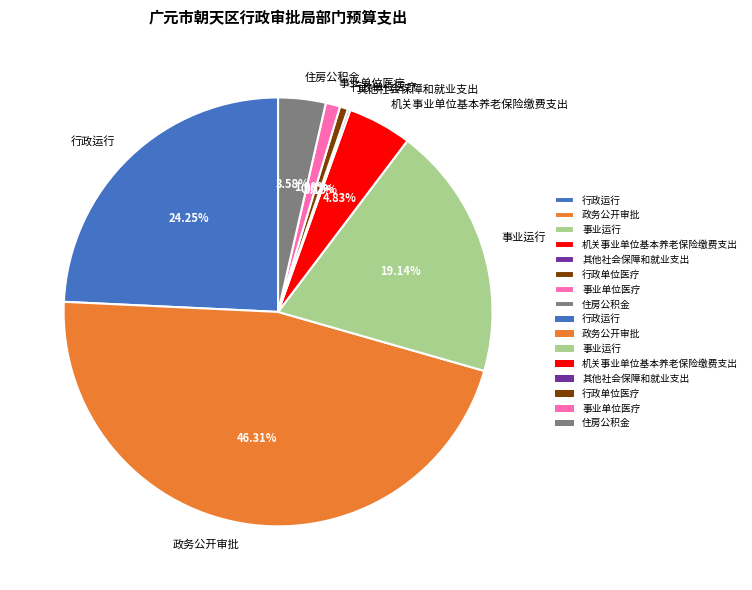

What percentage is the 机关事业单位基本养老保险缴费支出 slice, to the nearest percent?

5%